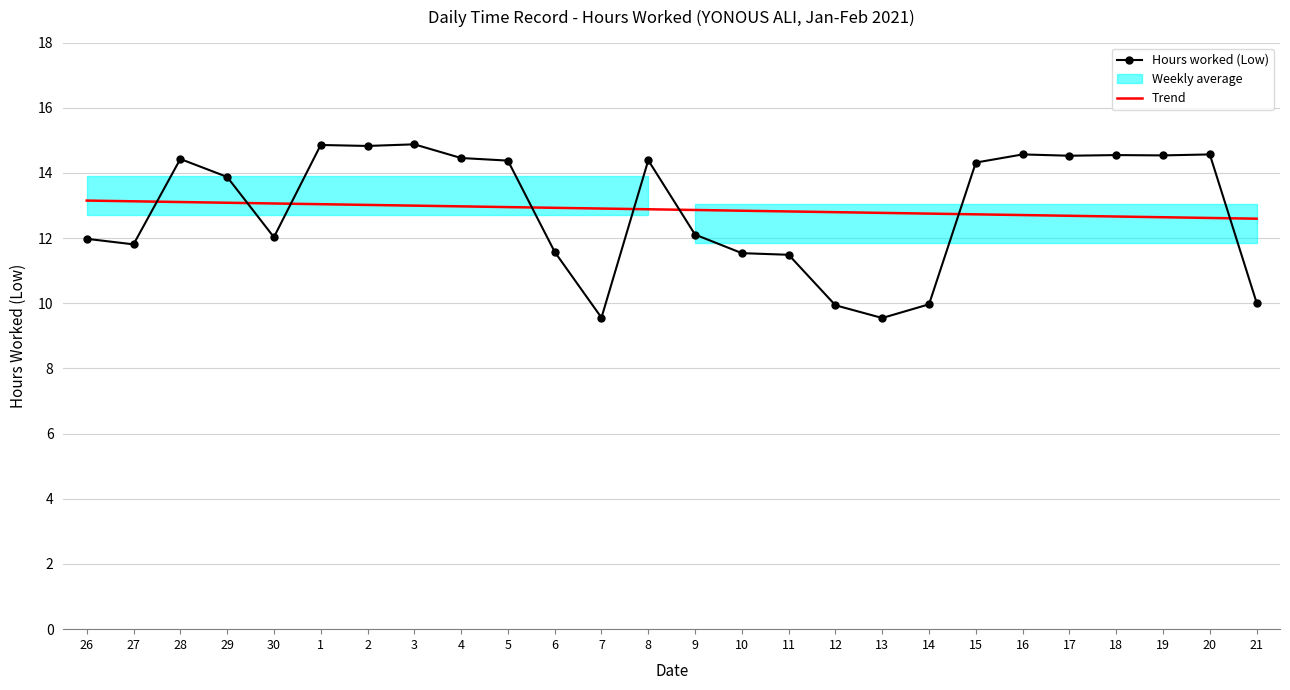

Between 12 and 14, which series saw the biggest shift?

Trend